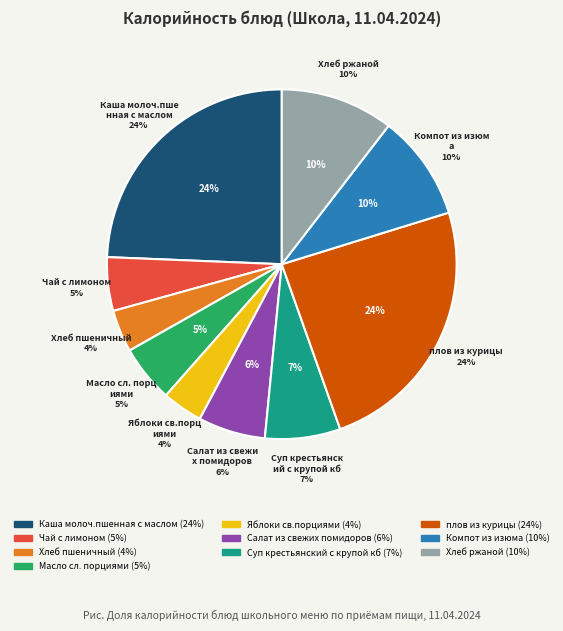

Is the sum of Суп крестьянский с крупой кб and Хлеб пшеничный greater than half?

No